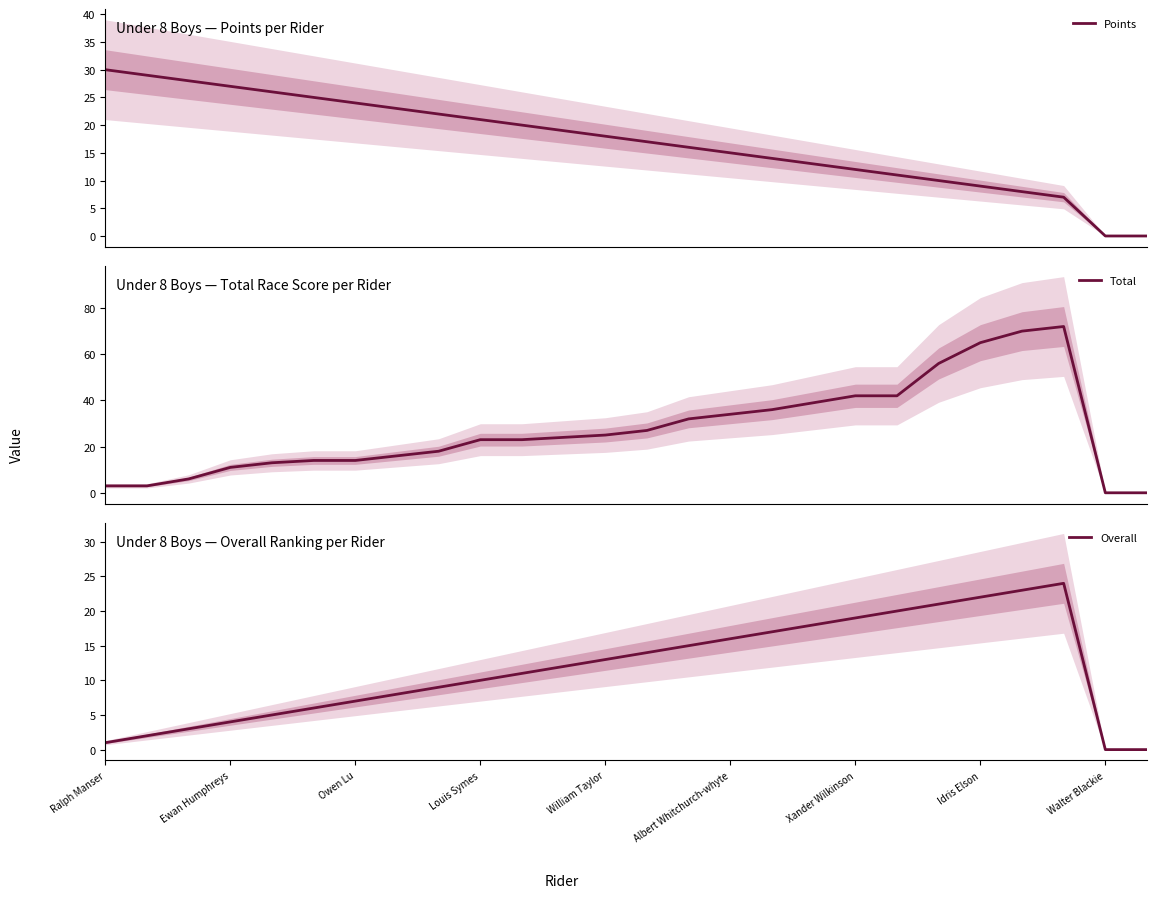

Which series has the largest total across all categories?

Total